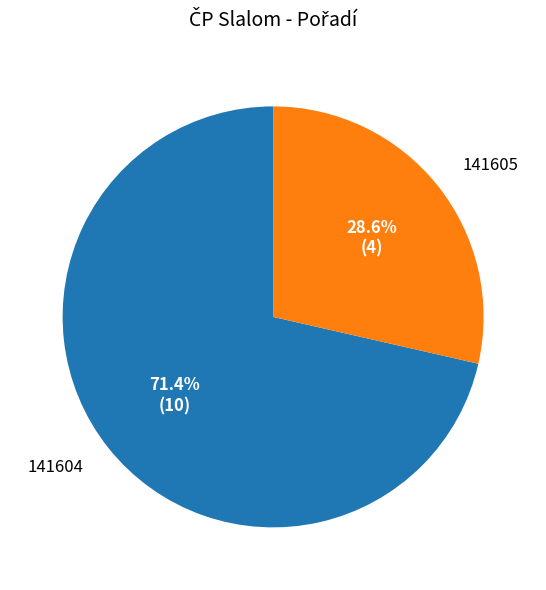

Is there any slice that represents more than half of the pie?

Yes